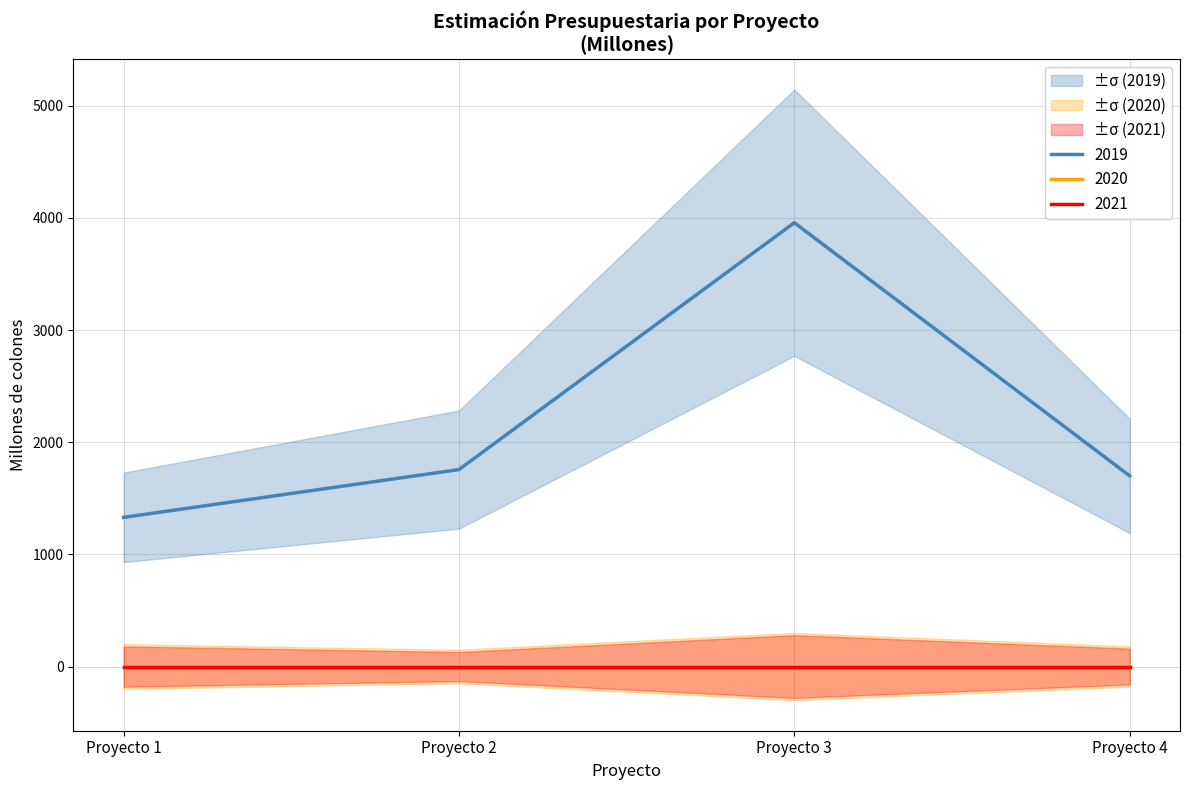

The 2019 series shows 1907.0 at Proyecto 3. True or false?

False